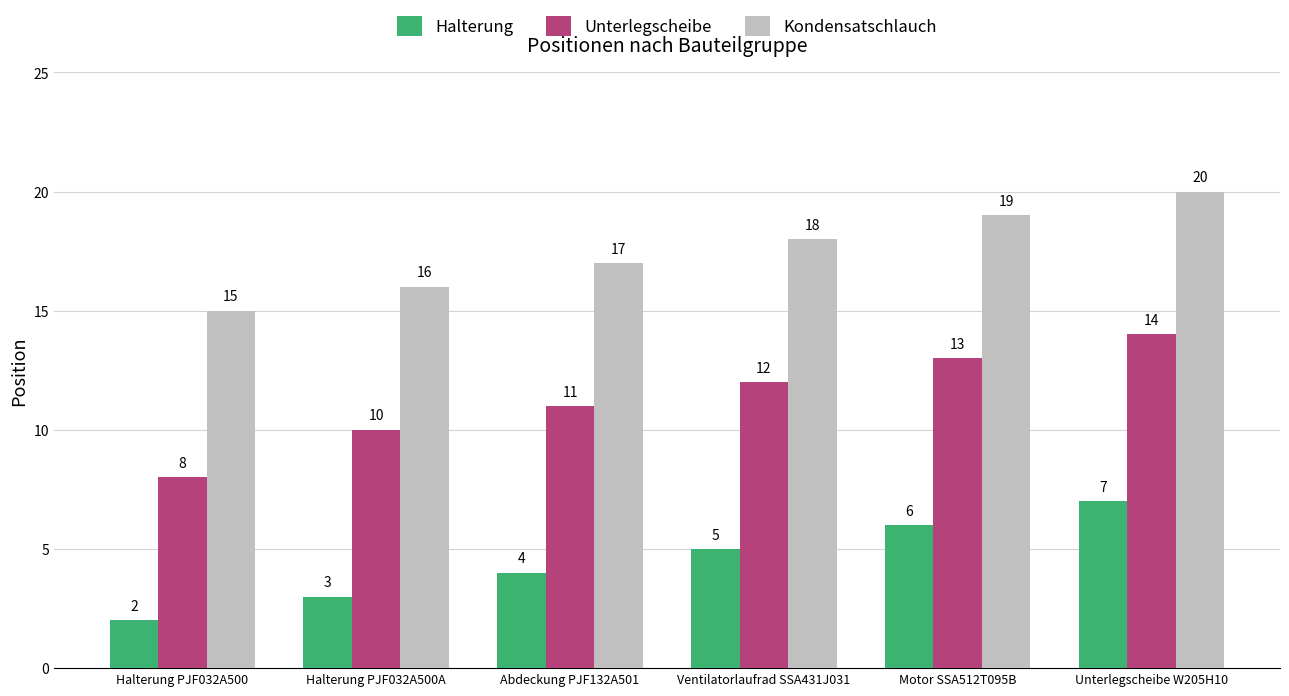

What is the sum of all Halterung values?

27